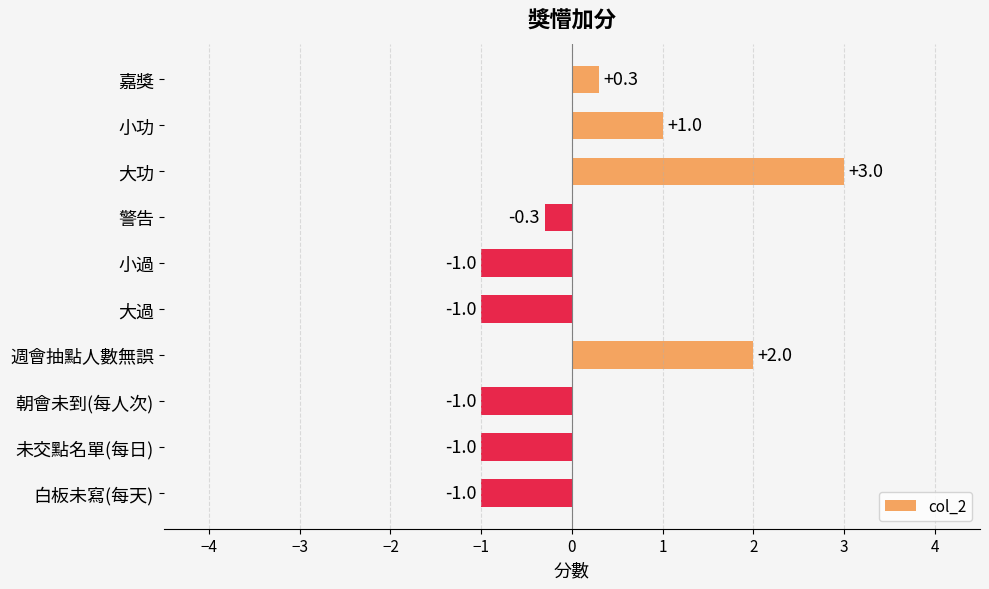

How many values are between -1 and 1?

8